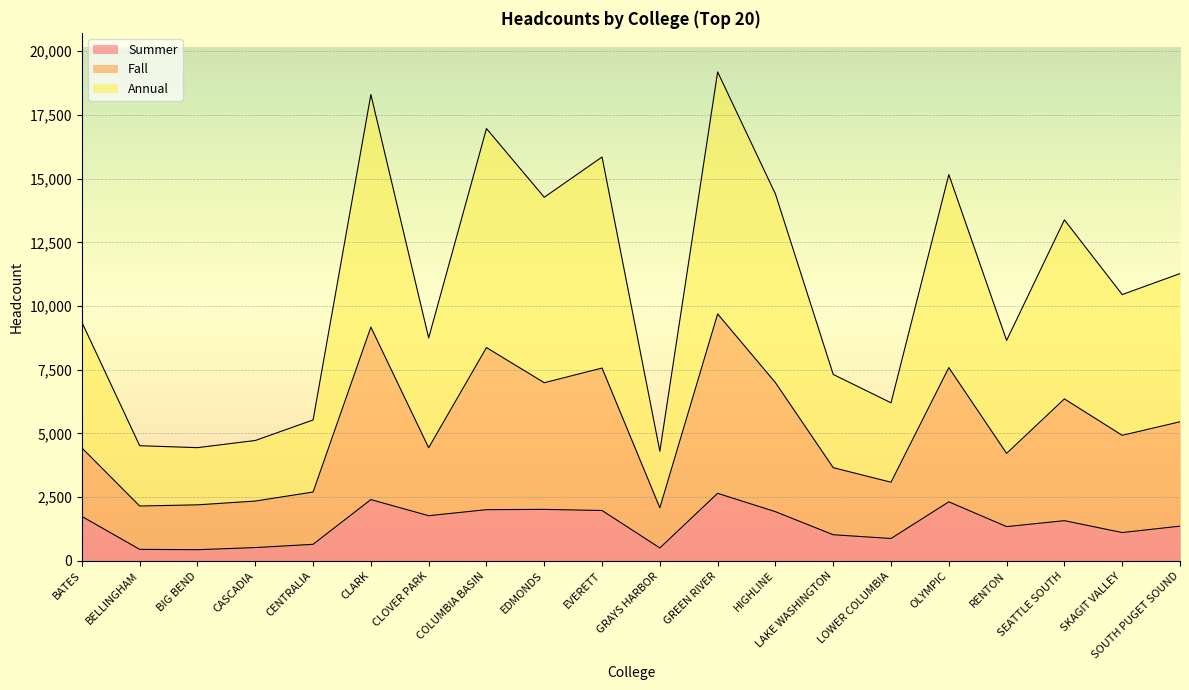

What is the spread (max minus min) of values at CASCADIA?

4203